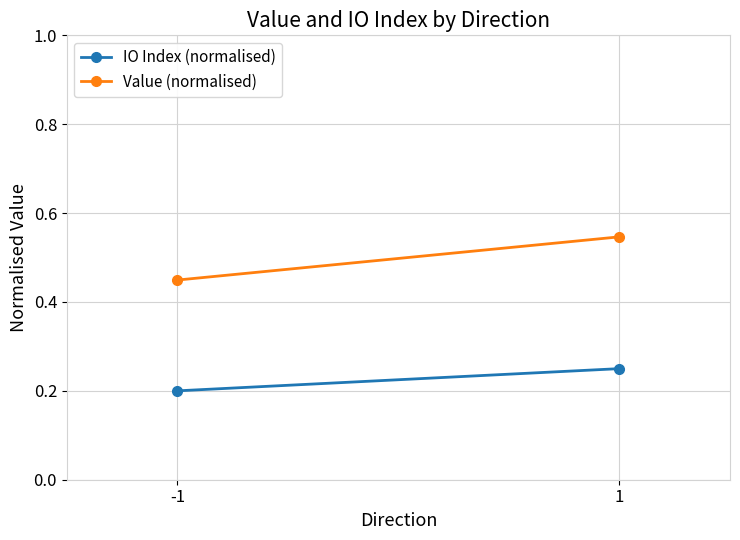

Is the value of IO Index (normalised) at 1 greater than the value of Value (normalised) at 1?

No